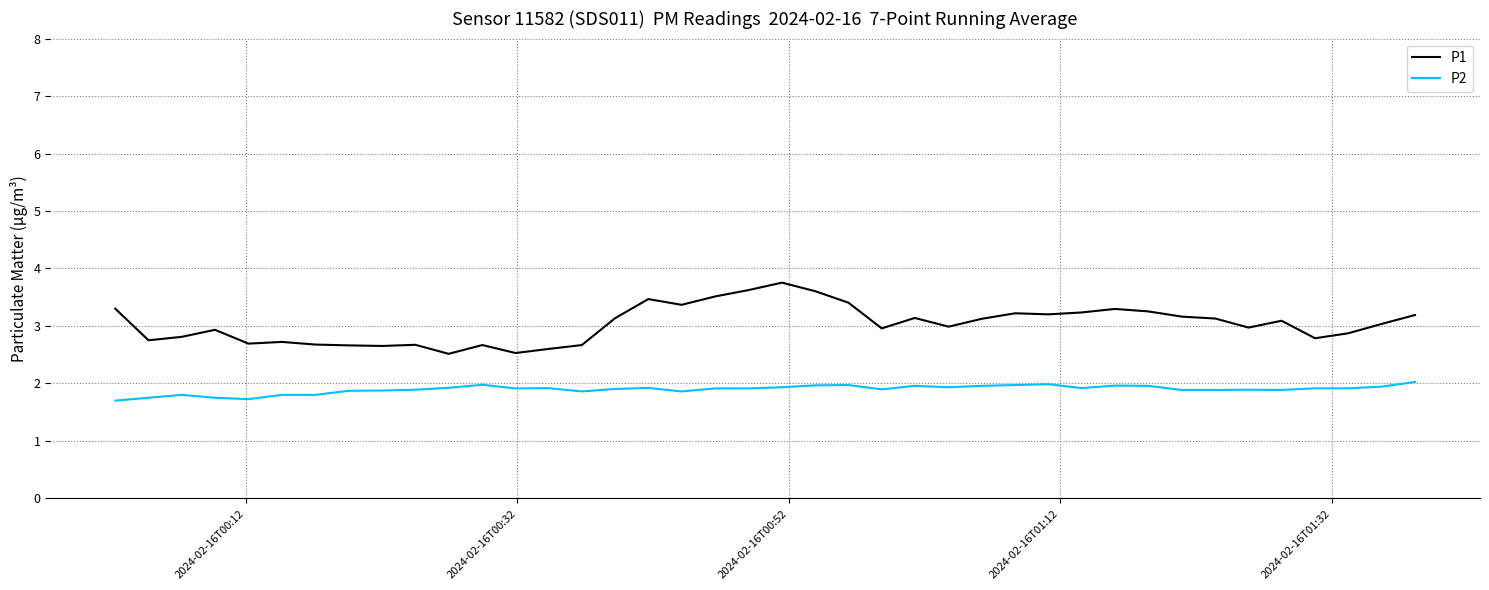

True or false: P1 and P2 intersect in this chart.

False